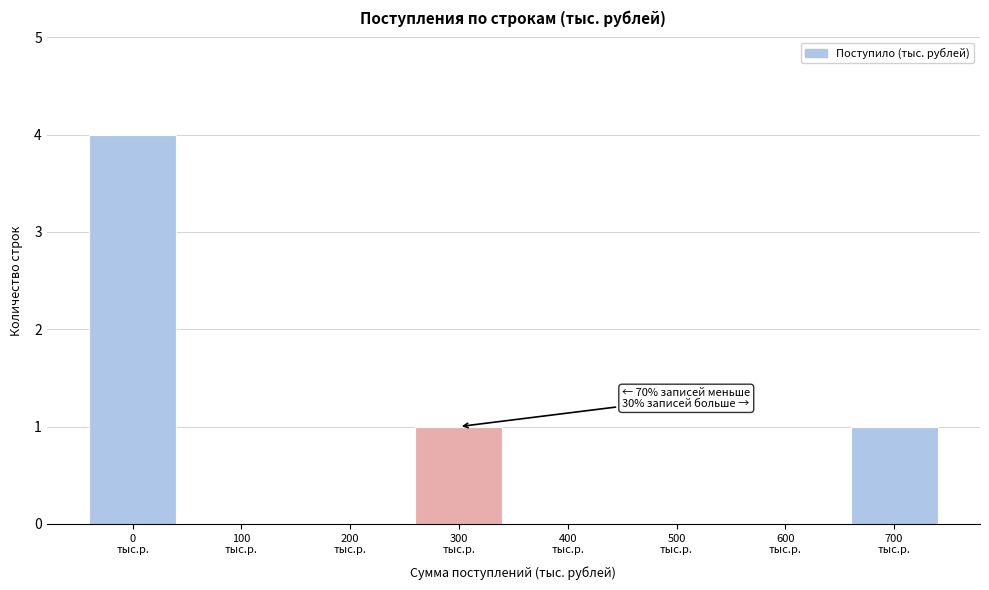

What is the greatest value displayed?

4